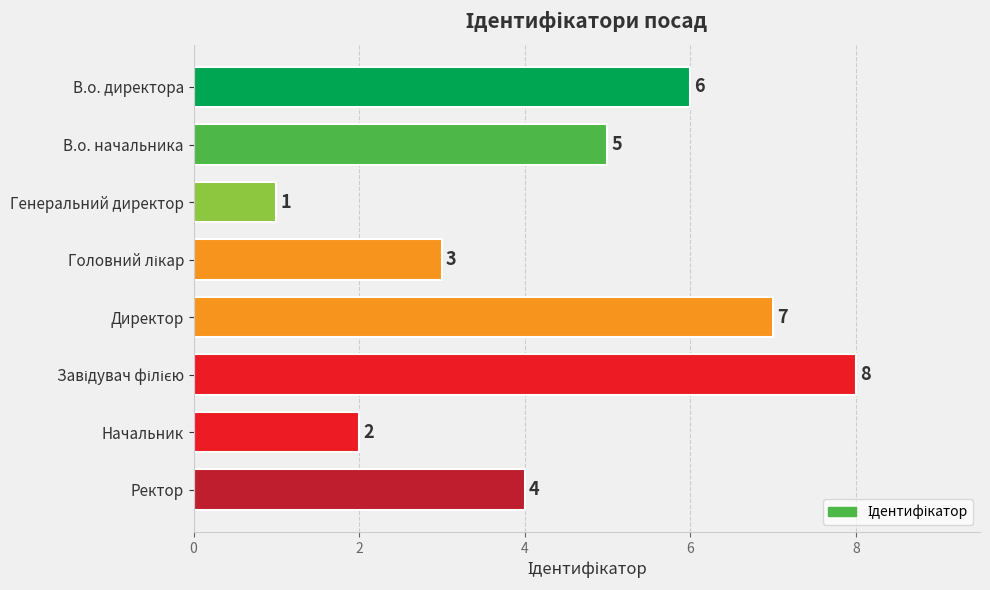

What is the sum of all values?

36